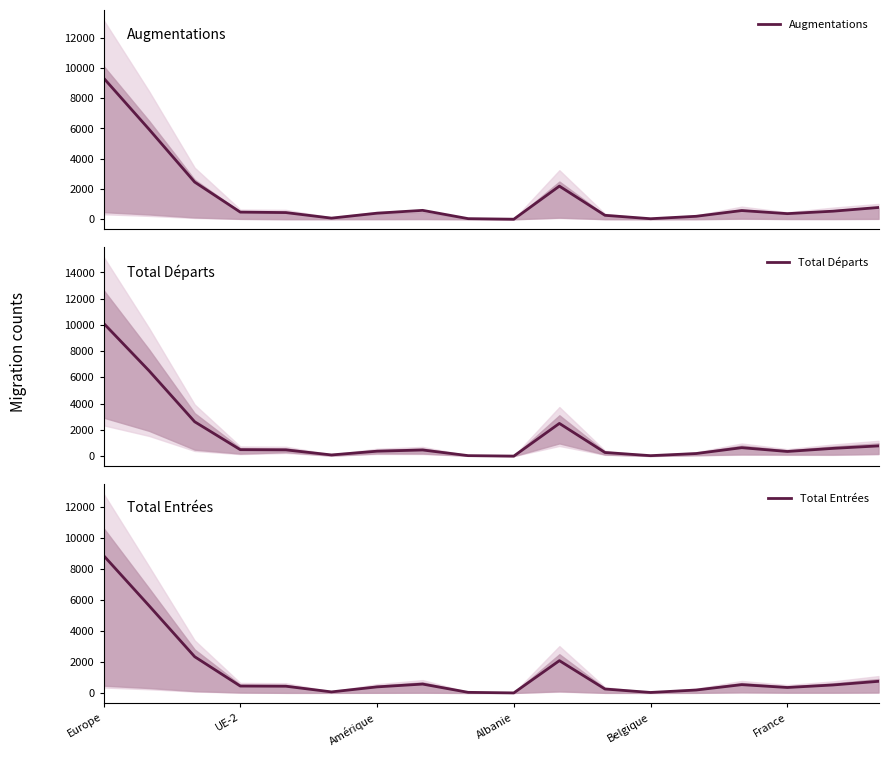

Does the chart display data point markers on the line(s)?

No